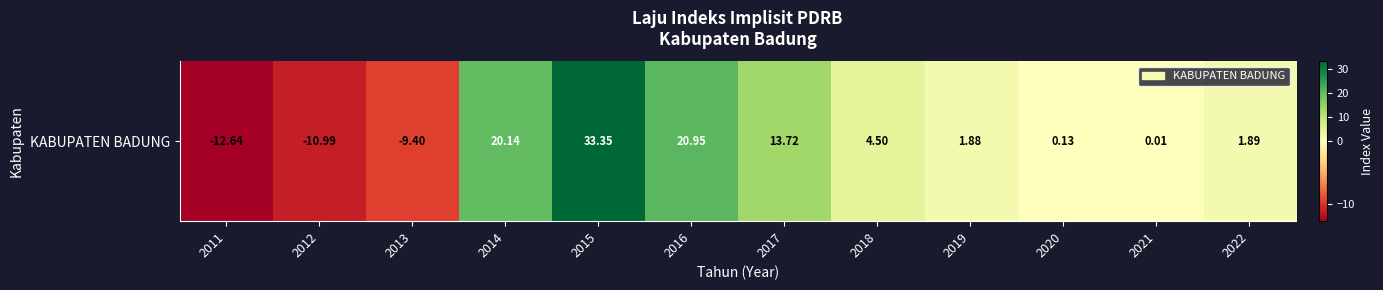

Between 2015 and 2020, which is larger?

2015